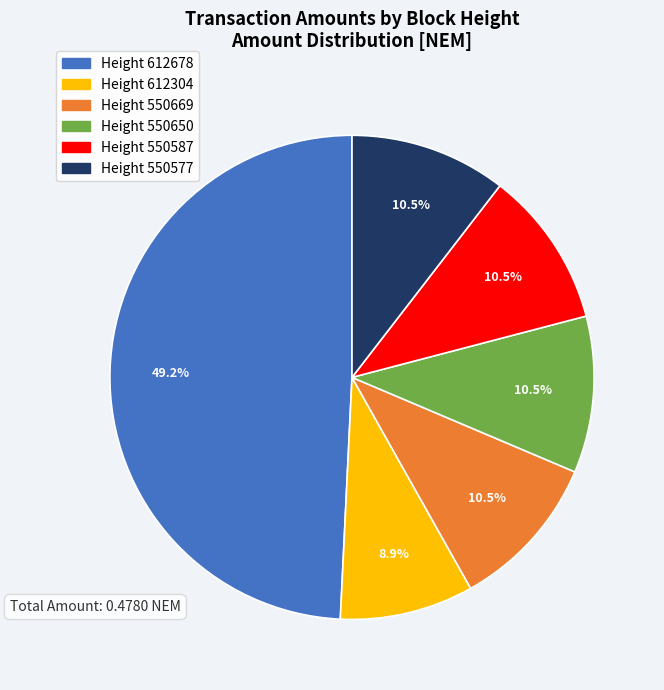

How many slices are in this pie chart?

6